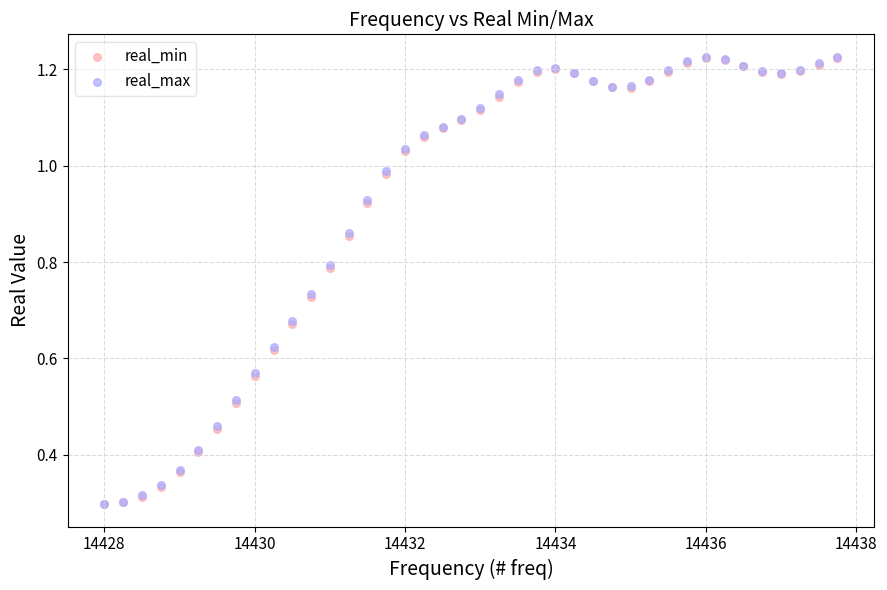

What are all the series names shown in the legend?

real_min, real_max